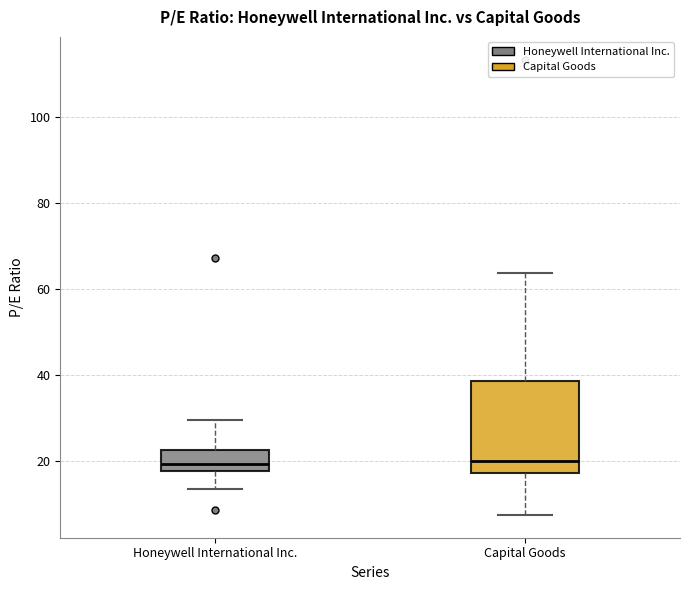

Which box is the tallest, from its lower edge to its upper edge?

Capital Goods